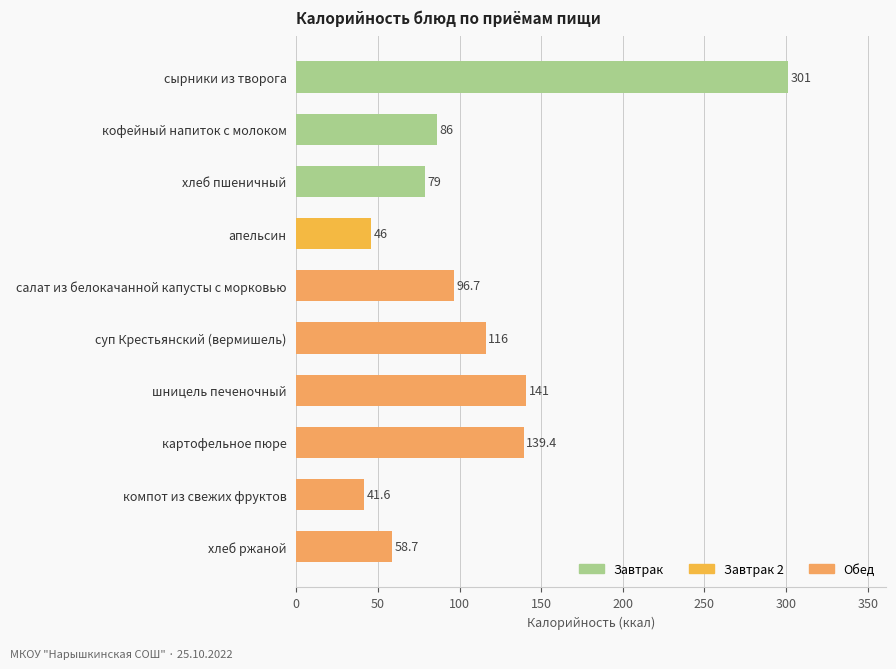

What is the change in value from суп Крестьянский (вермишель) to картофельное пюре?

+23.4